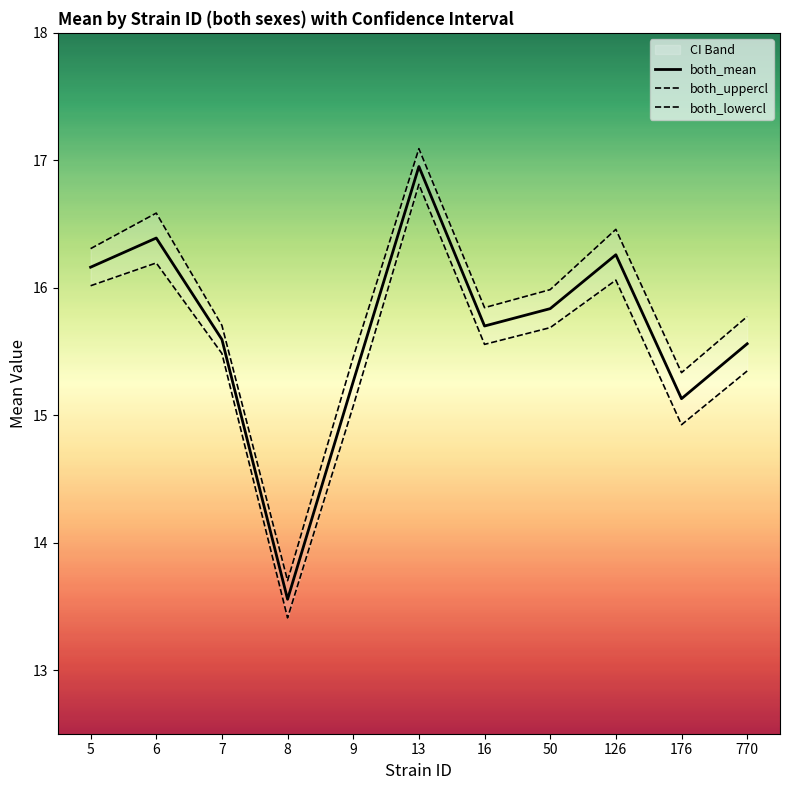

True or false: both_lowercl and both_uppercl cross at least once.

False